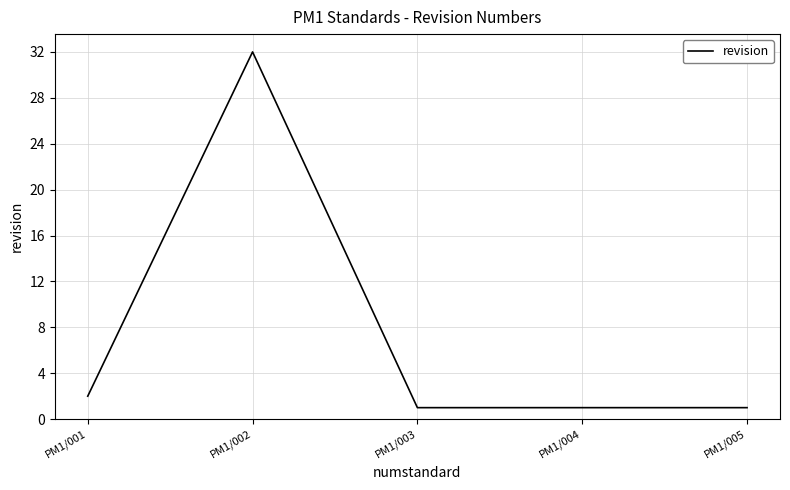

What is the maximum value shown in the chart?

32